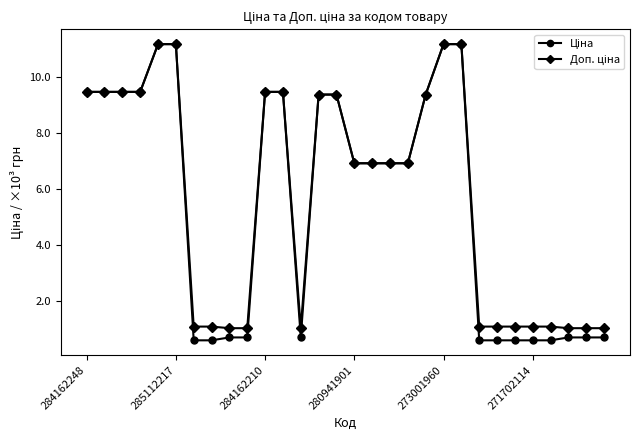

At how many categories does at least one series exceed 10?

4